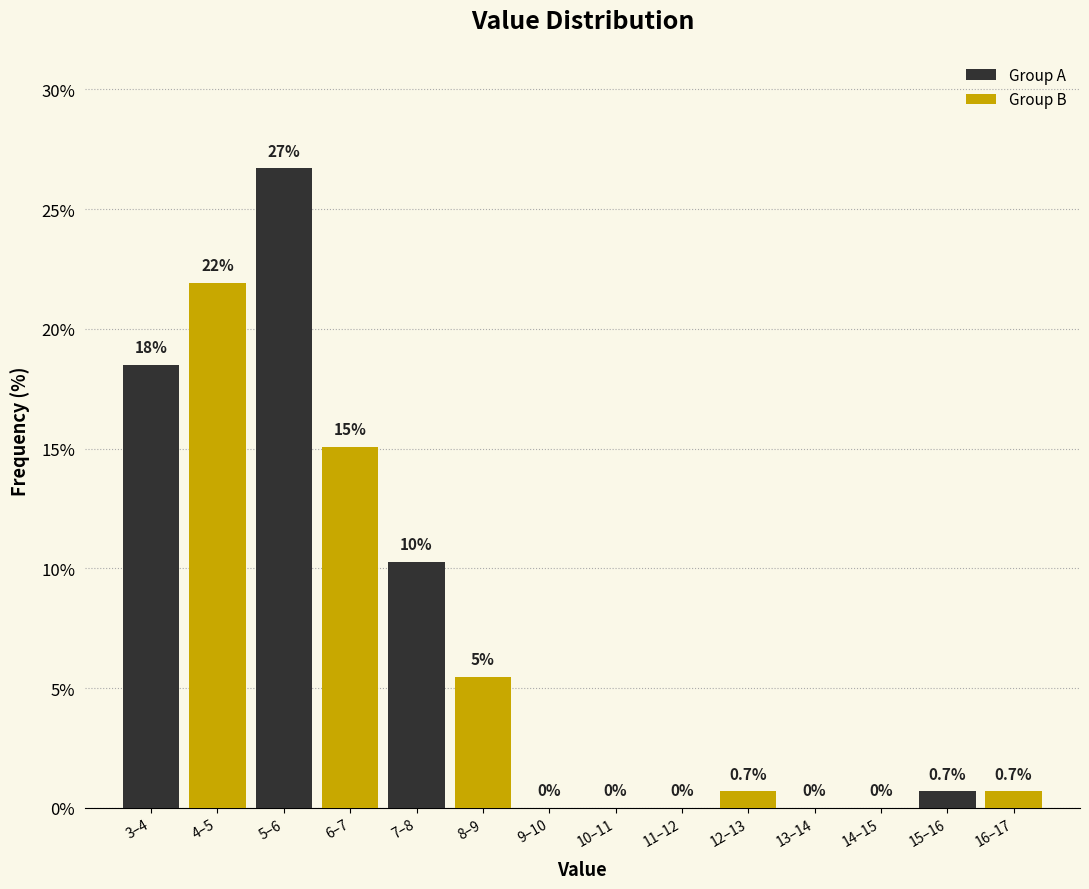

At which category is the sum across all series the highest?

5–6